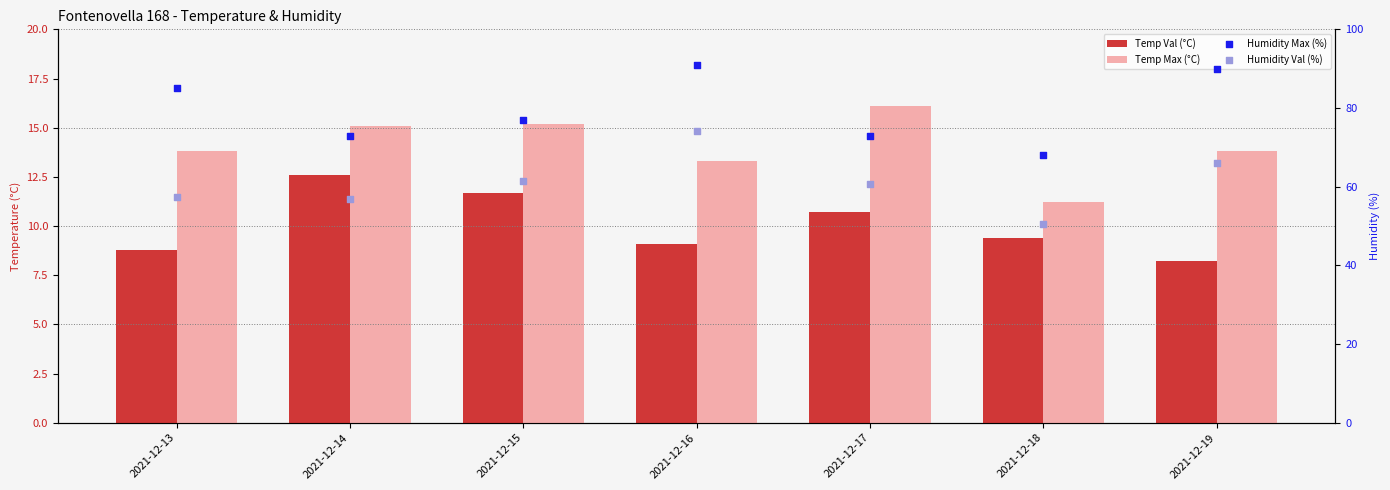

Which series contains the highest Y value?

Humidity Max (%)